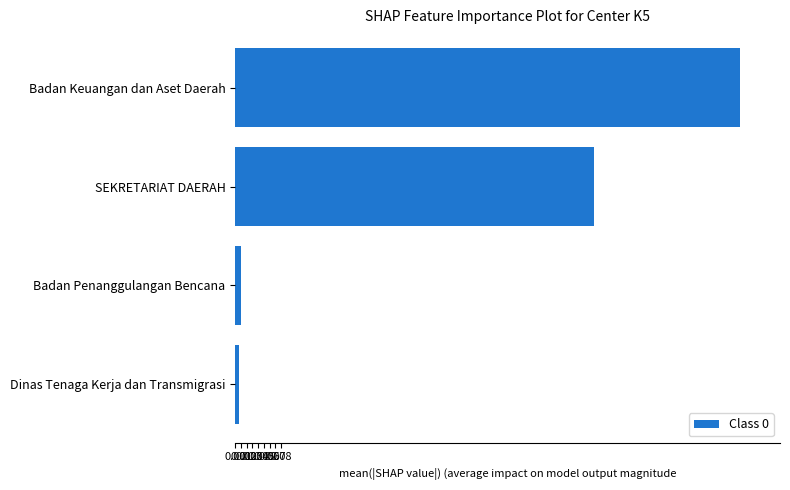

Which label corresponds to the largest value in the chart?

Badan Keuangan dan Aset Daerah